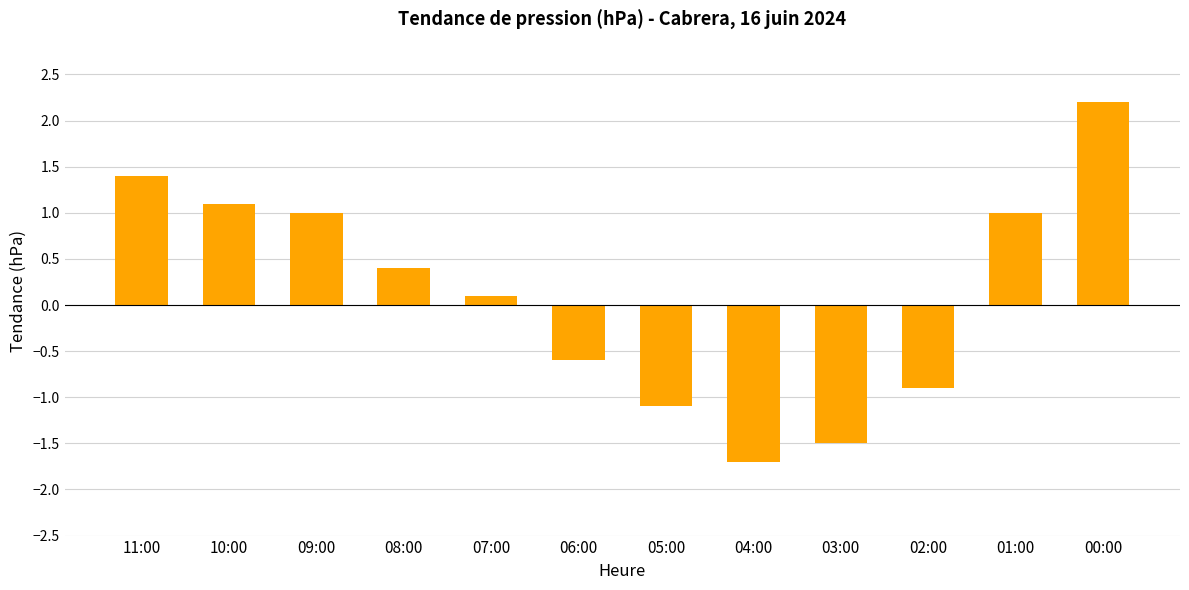

How many bars are there in total?

12